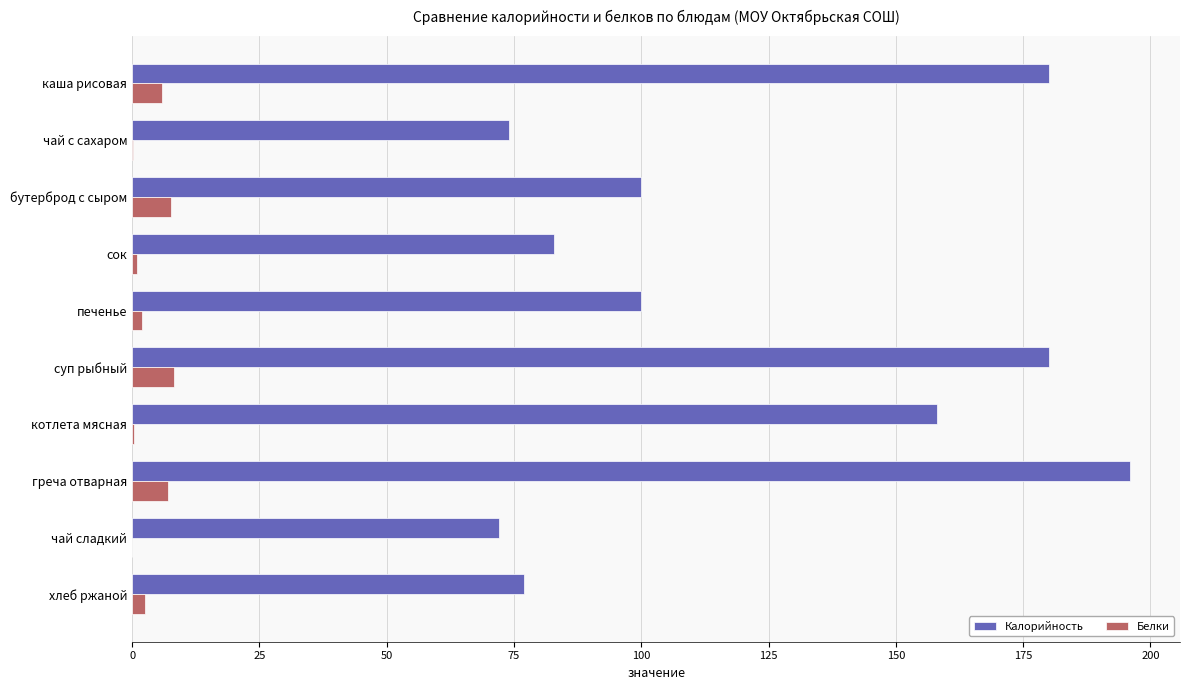

At which category is the sum across all series the highest?

греча отварная